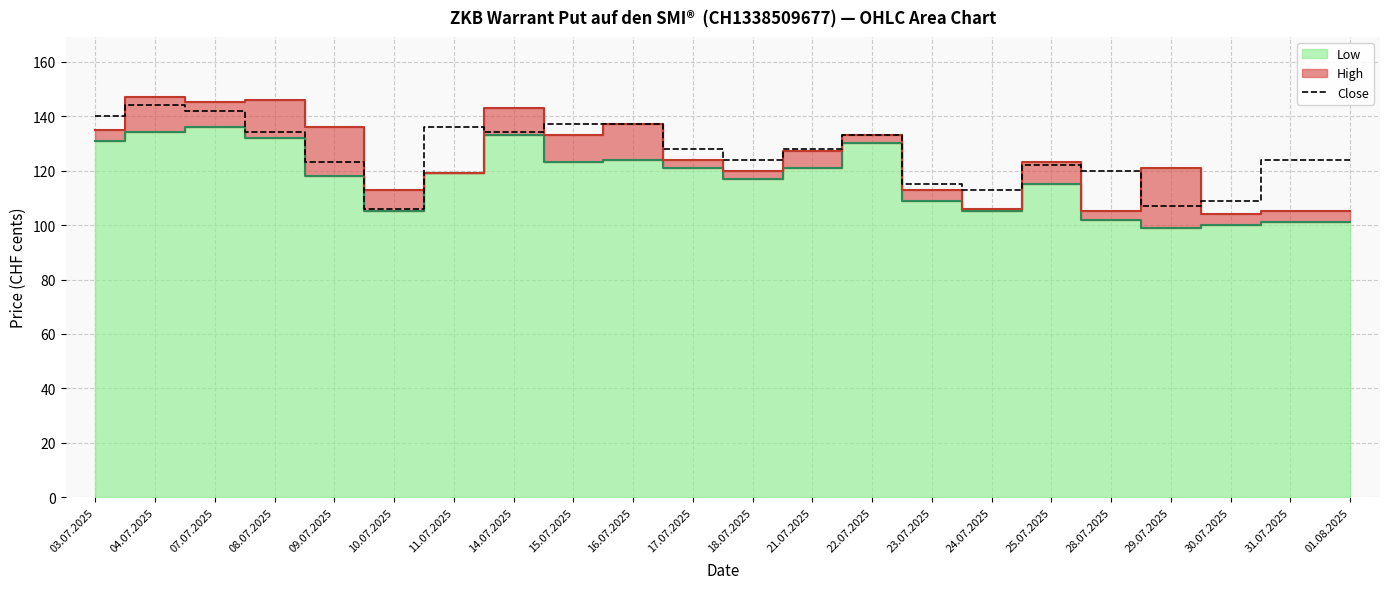

Where is the first local maximum?

04.07.2025